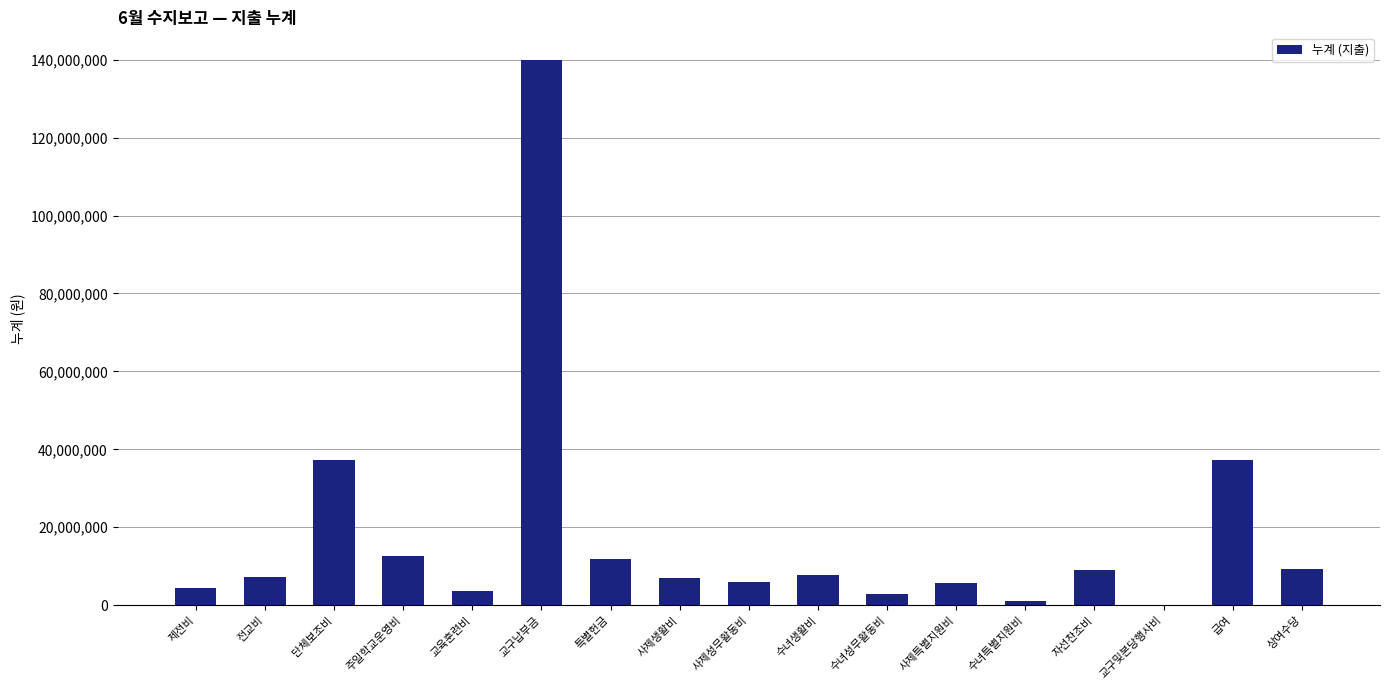

What is the sum of all values?

303240303